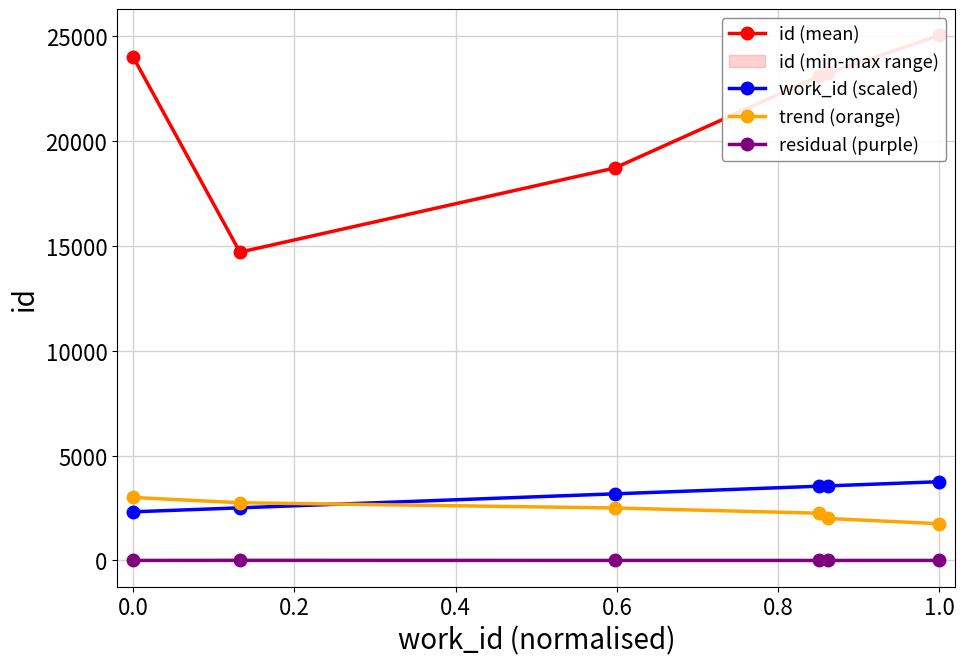

True or false: trend (orange) and residual (purple) cross at least once.

False